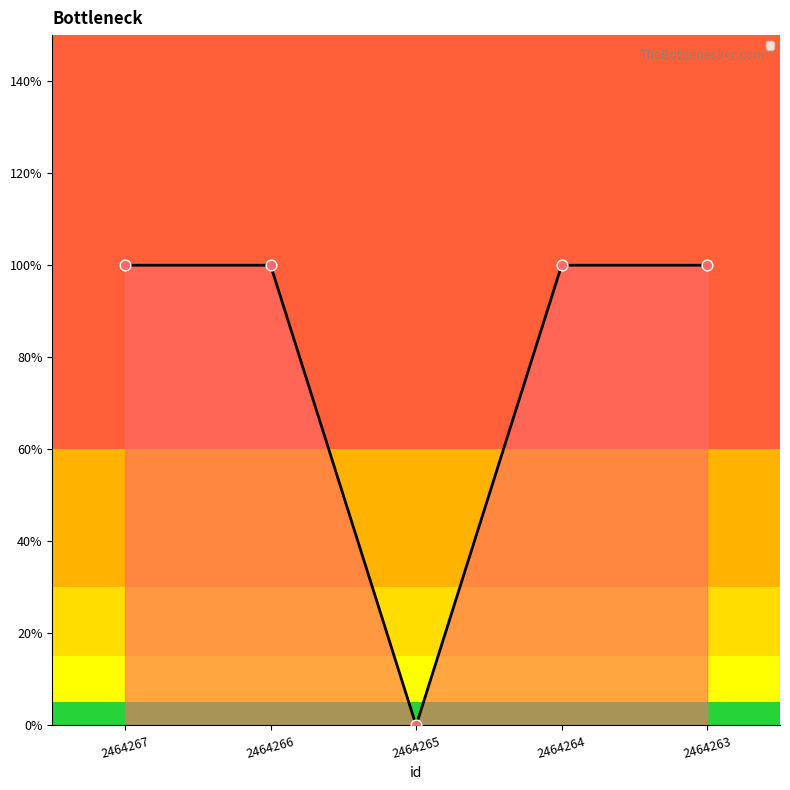

What is the ratio of the value at 2464264 to the value at 2464267?

1.0